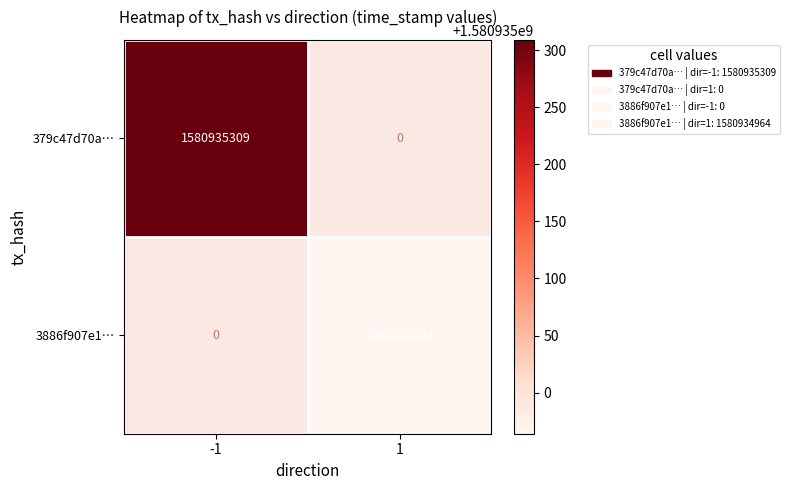

Between -1 and 1, which series saw the biggest shift?

379c47d70aa67b8dc215507affaa2ec853f619e